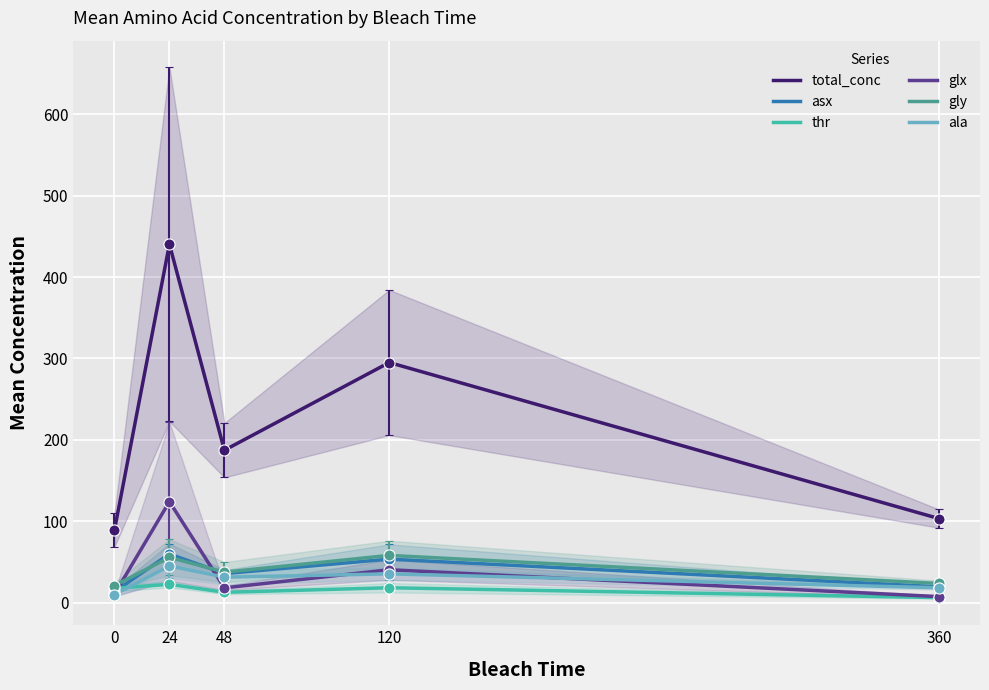

How many data points does each series have?

5